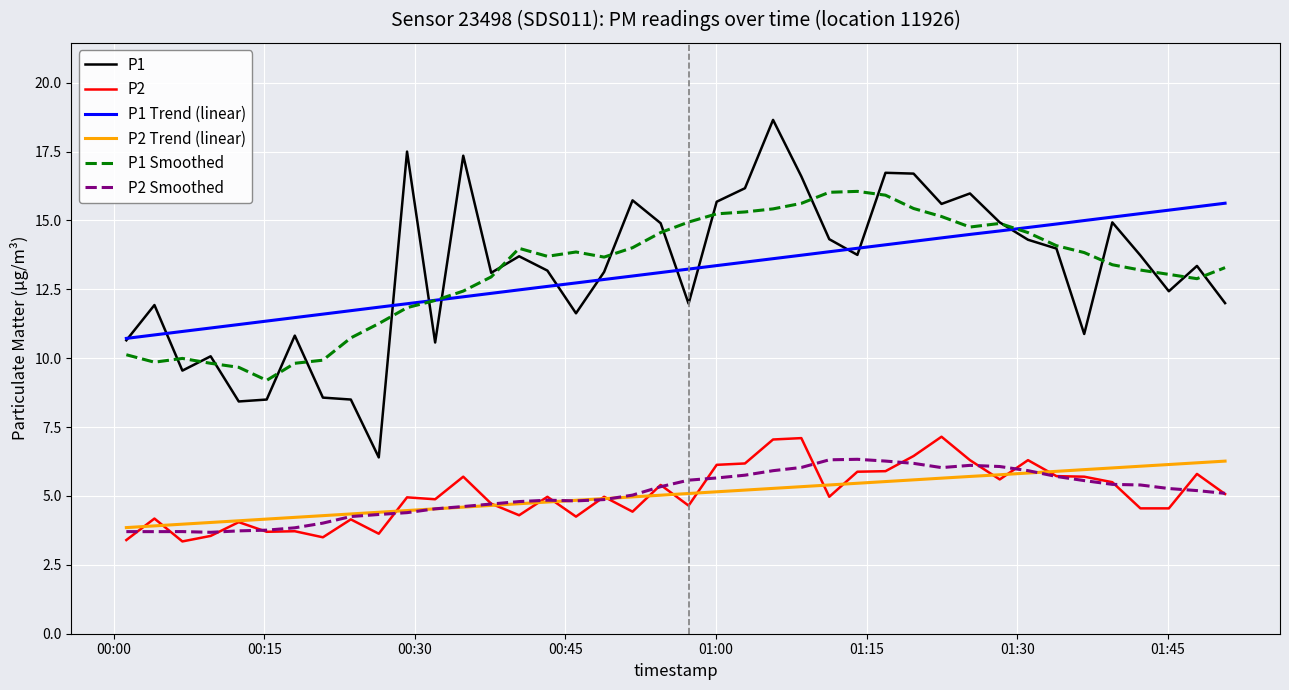

True or false: P1 Trend (linear) and P2 cross at least once.

False